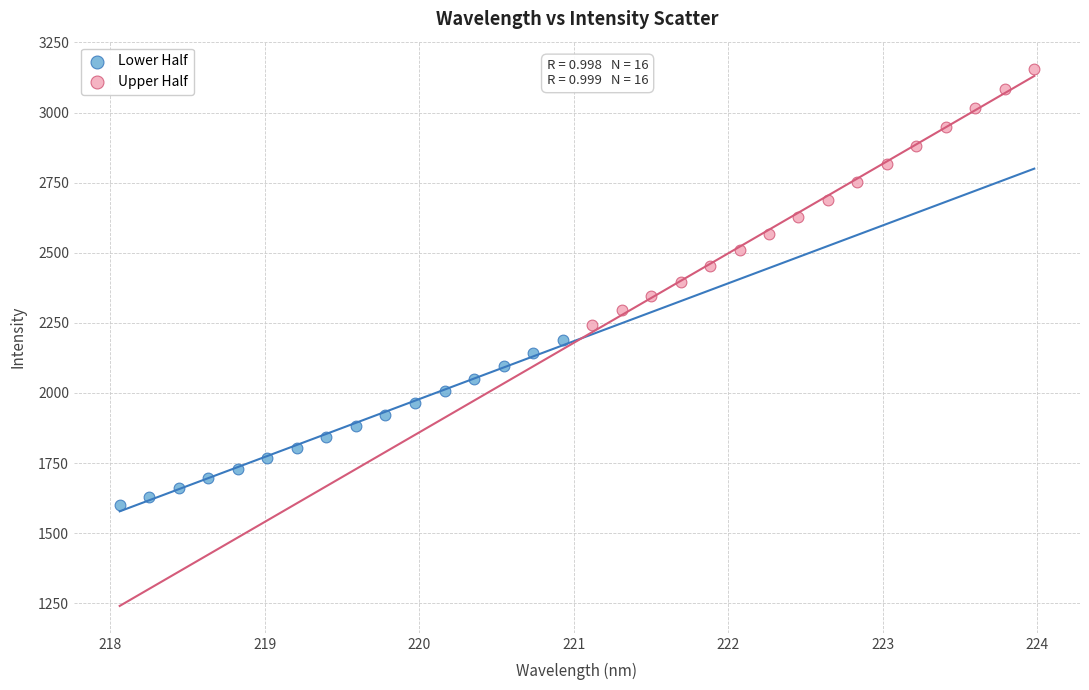

Which series reaches the maximum Y coordinate?

Upper Half